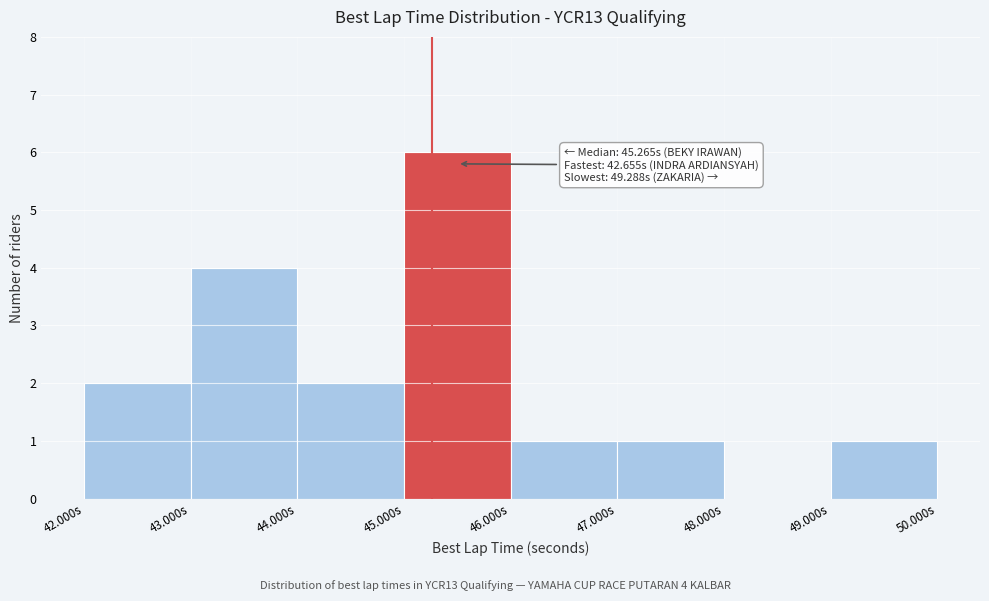

Which range on the x-axis has the tallest bar?

45 to 46